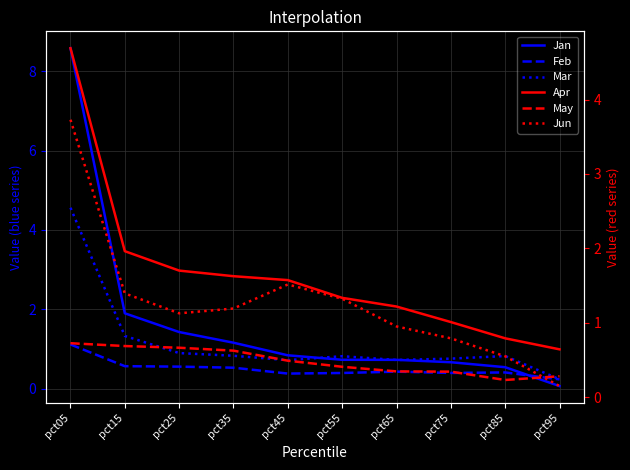

What is the sum of the Jun values at pct45 and pct15?

2.9